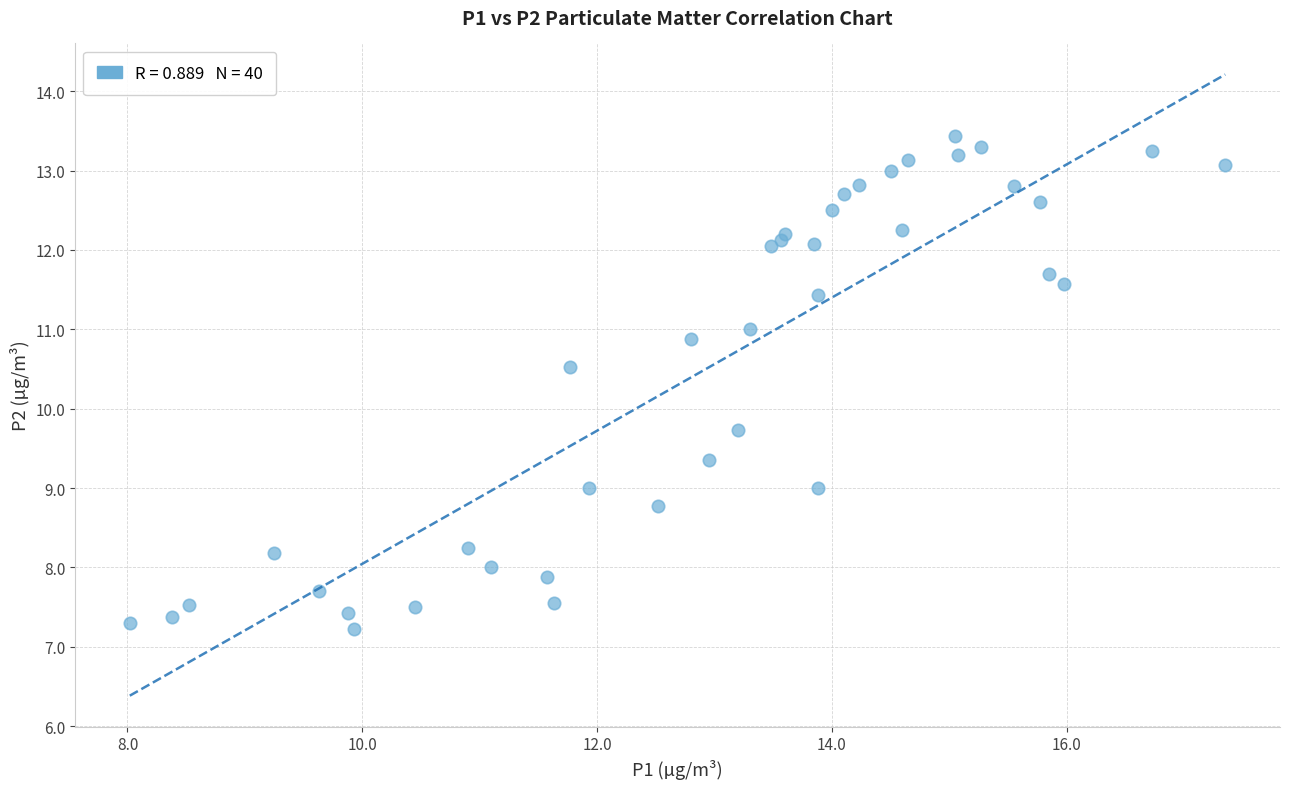

What Y value in the scatter plot is closest to 10?

9.7